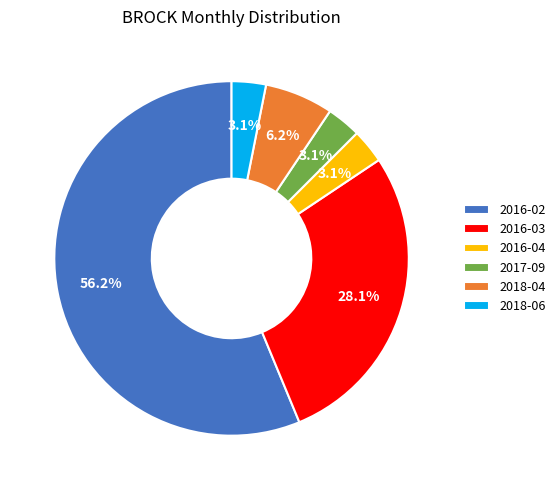

Approximately how many times larger is the value at 2018-06 compared to 2018-04?

0.5